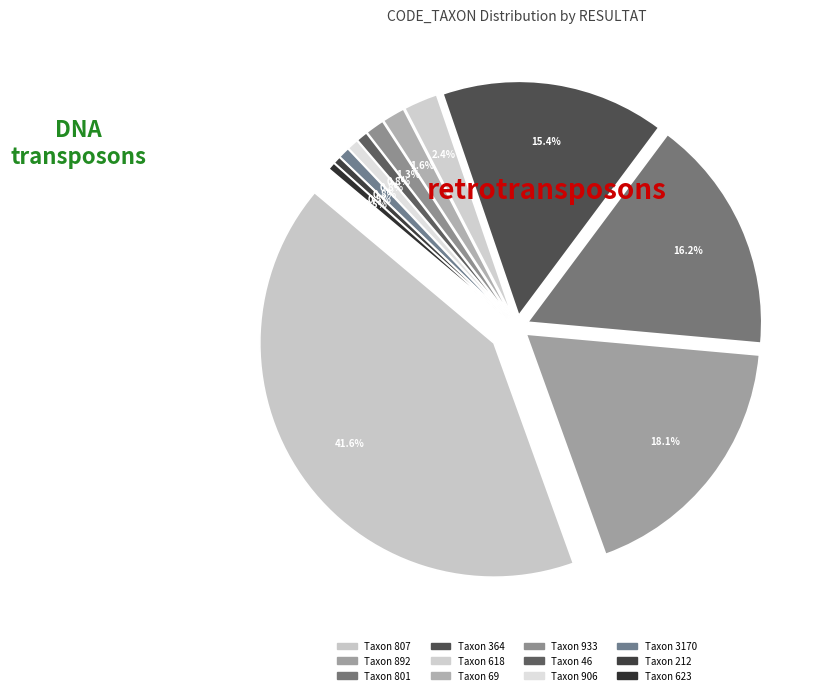

What is the ratio of the value at 618 to the value at 933?

1.8